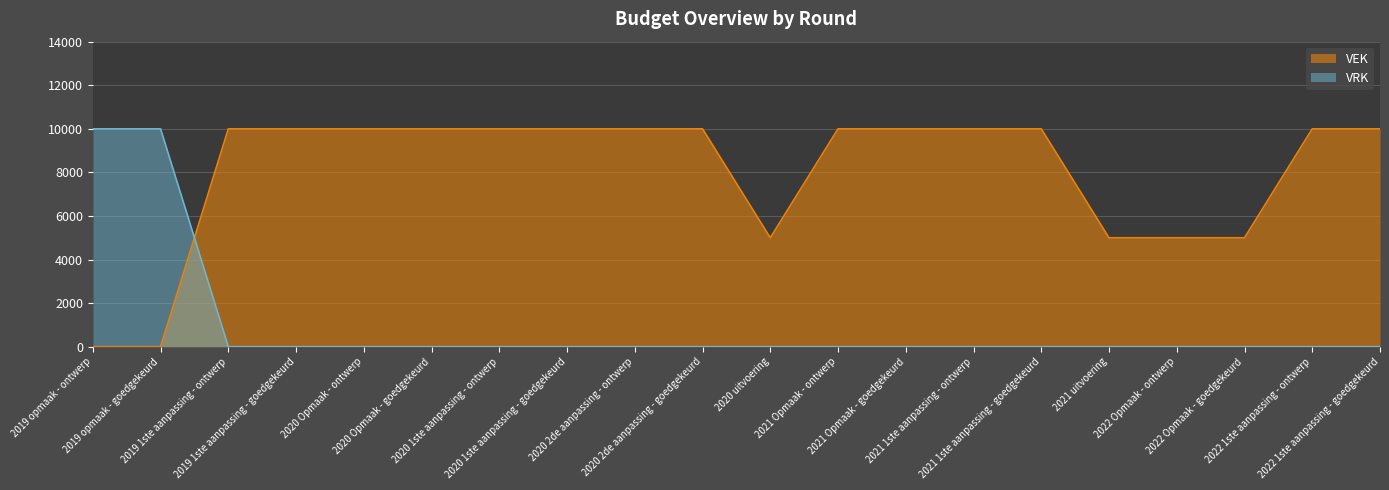

What is the label of the 7th point from the right?

2021 1ste aanpassing - ontwerp